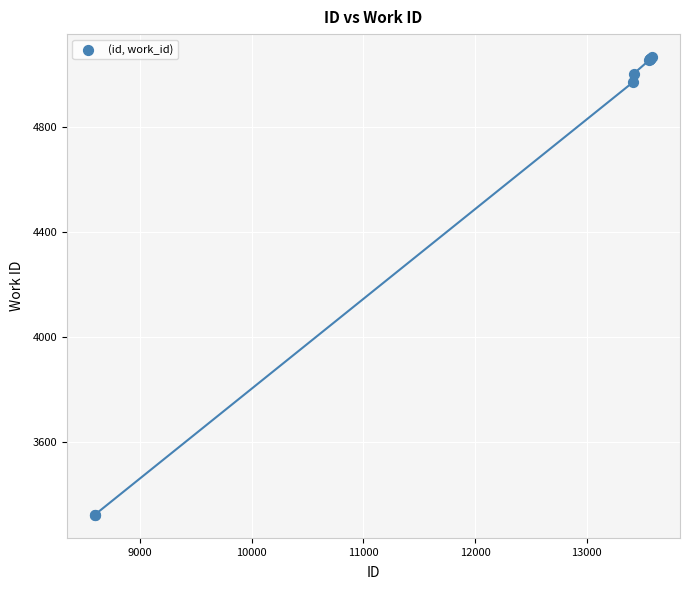

What Y value in the scatter plot is closest to 4195?

4971